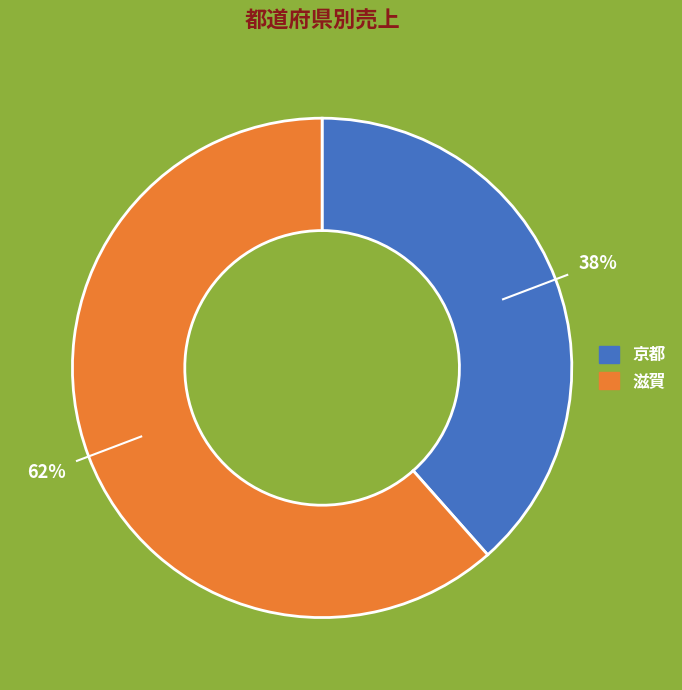

Approximately how many times larger is the value at 京都 compared to 滋賀?

0.6